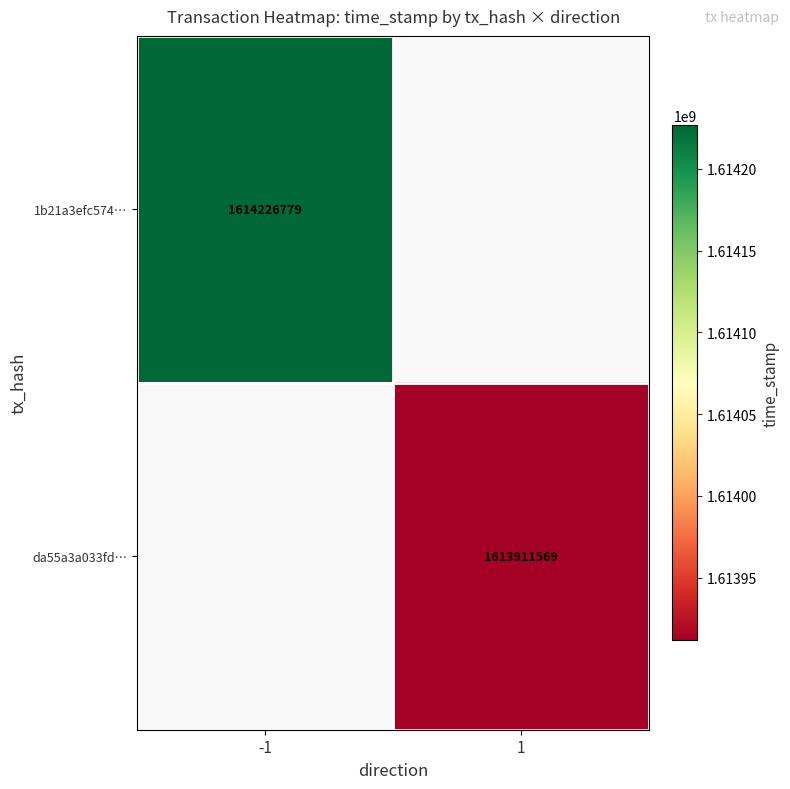

True or false: 1b21a3efc574… has a value of 637500083.0 at -1.

False